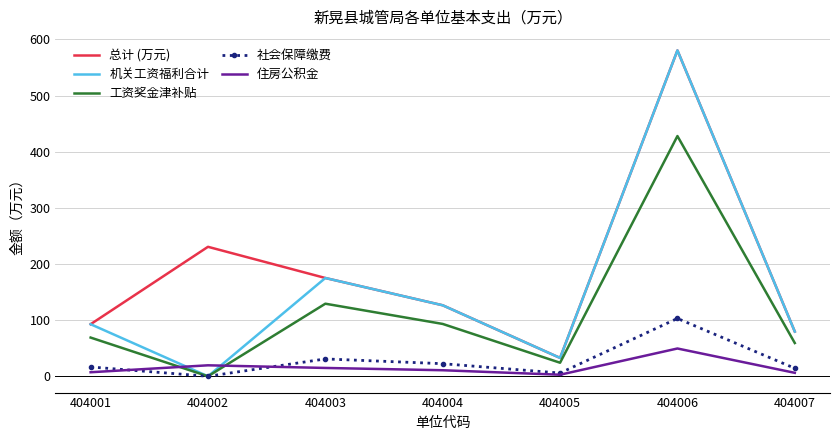

Which category has the highest value across all series?

404006